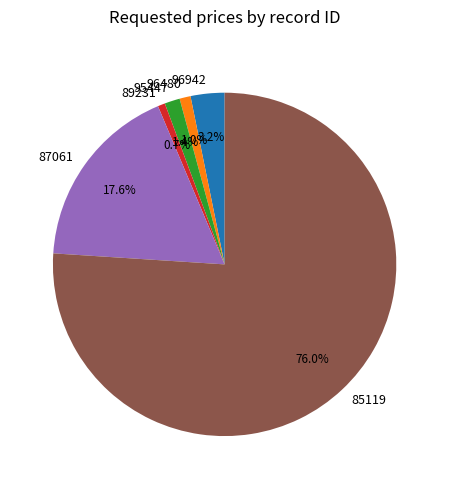

Combined, do 95447 and 89231 account for over 50%?

No